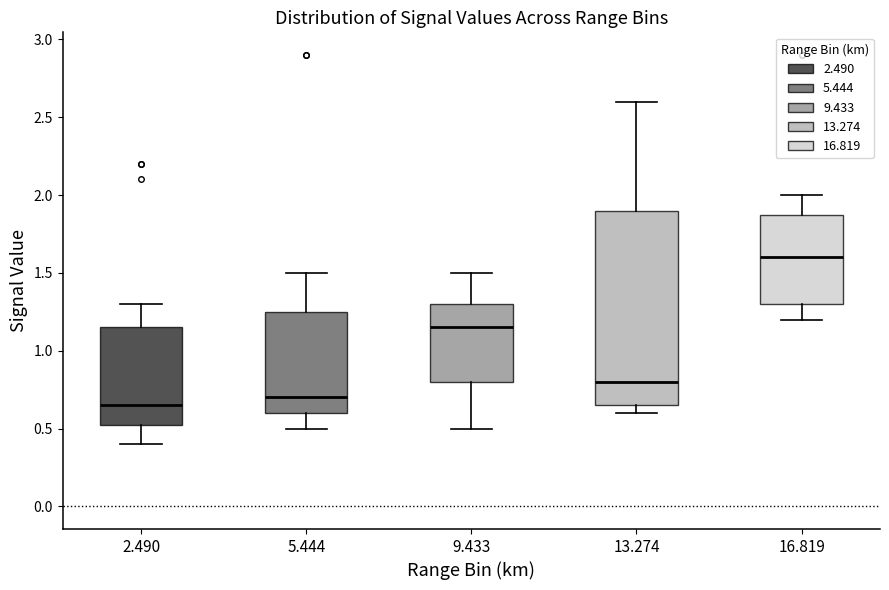

Reading left to right, transcribe this box plot: for each box, give where its median line is, the range the box spans, and where its two whiskers end, as read against the y-axis. The values are not printed on the chart, so give them approximately, as read against the axis.

2.490: median 0.65, box 0.55 to 1.15, whiskers 0.40 to 1.30
5.444: median 0.70, box 0.60 to 1.25, whiskers 0.50 to 1.50
9.433: median 1.15, box 0.80 to 1.30, whiskers 0.50 to 1.50
13.274: median 0.80, box 0.65 to 1.90, whiskers 0.60 to 2.60
16.819: median 1.60, box 1.30 to 1.90, whiskers 1.20 to 2.00